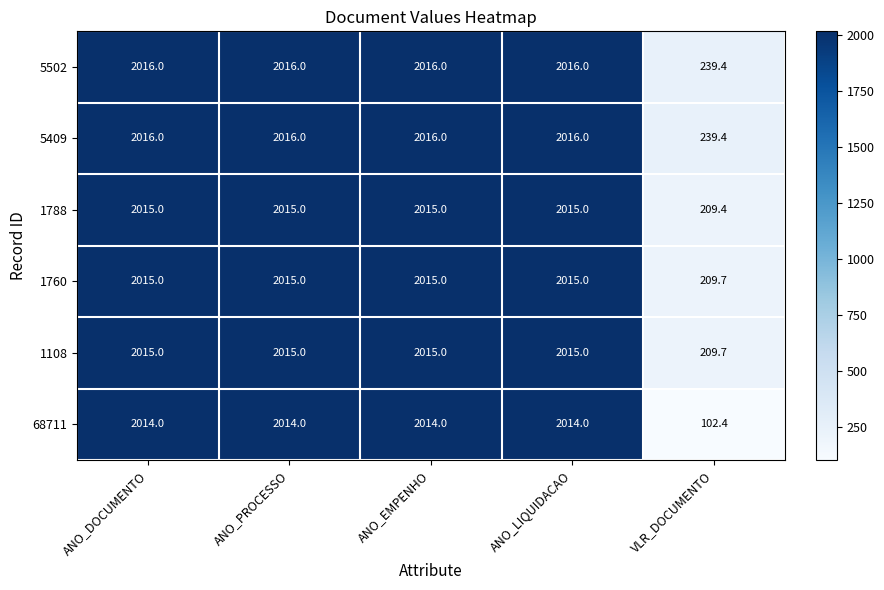

Read the 5502 value at ANO_DOCUMENTO.

2016.0